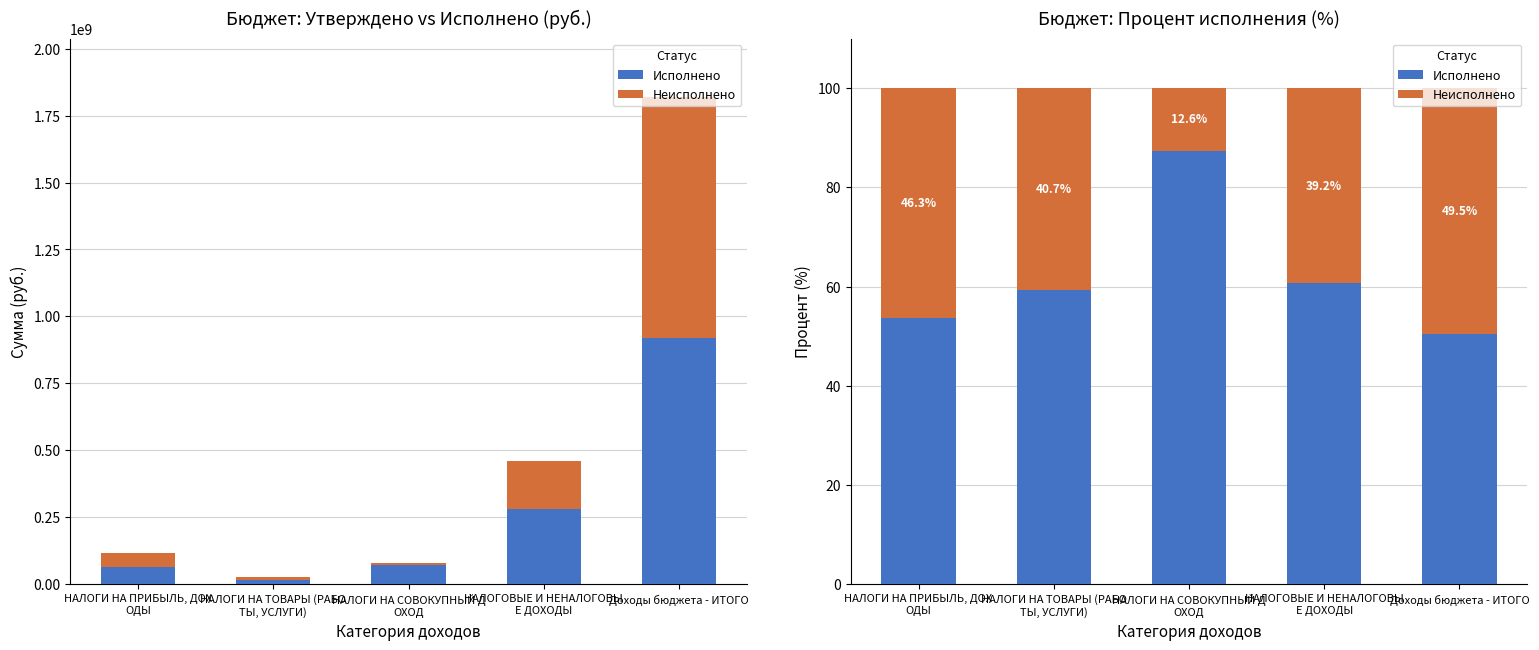

At which category does the chart reach its minimum across all series?

НАЛОГИ НА СОВОКУПНЫЙ Д
ОХОД